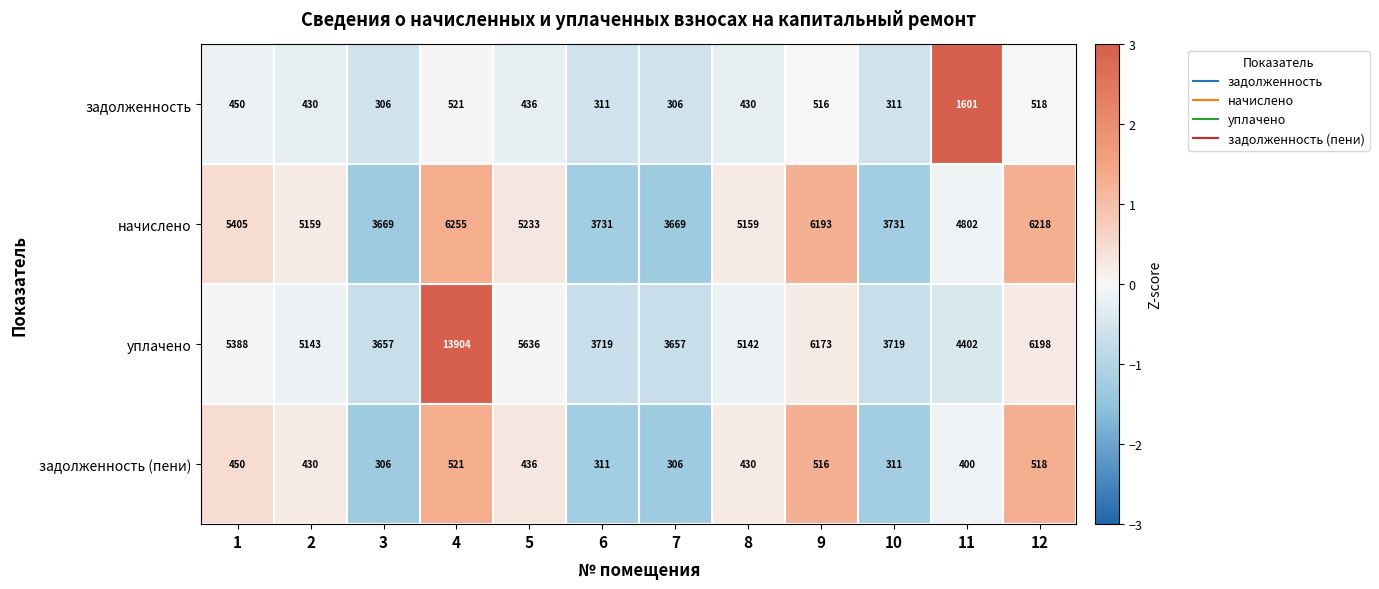

What is the sum of all задолженность values?

6136